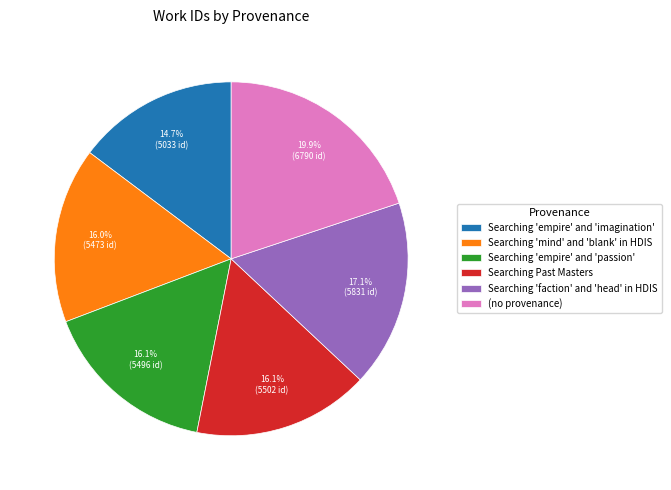

What percentage is NOT represented by Searching 'mind' and 'blank' in HDIS?

84.0%